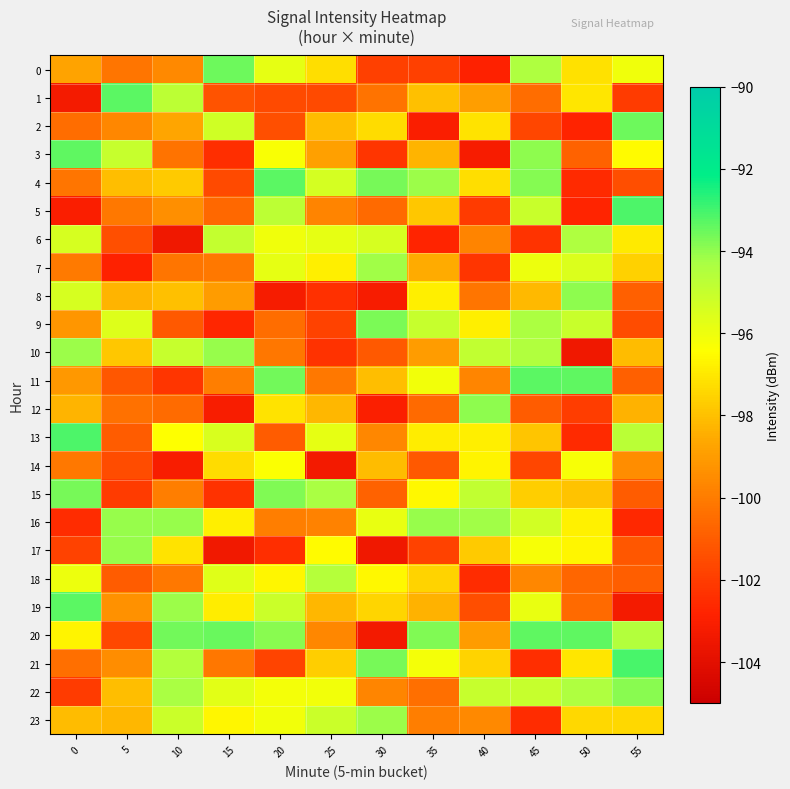

List the series in order of their peak value, highest first.

21, 5, 13, 19, 11, 1, 4, 20, 3, 0, 2, 15, 9, 22, 12, 8, 16, 17, 10, 23, 7, 6, 18, 14